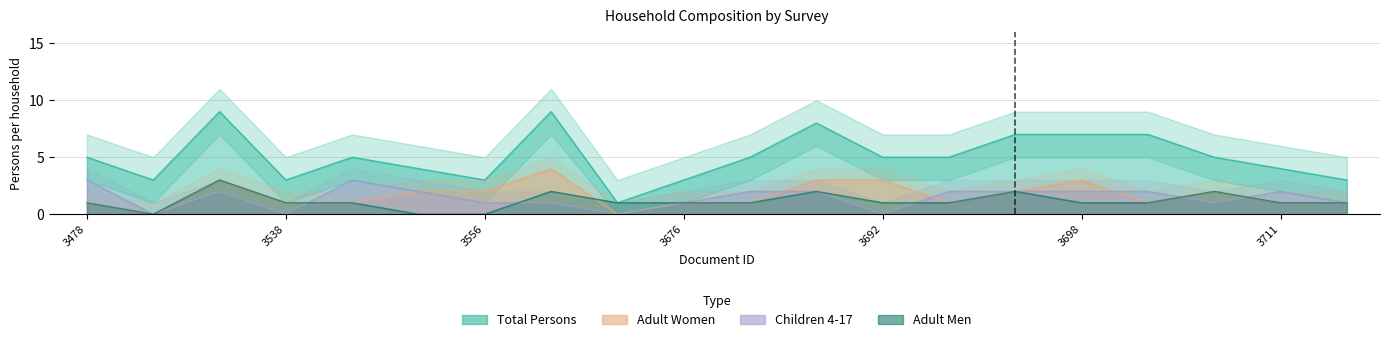

True or false: Adult Men has a value of -2 at 3527.

False